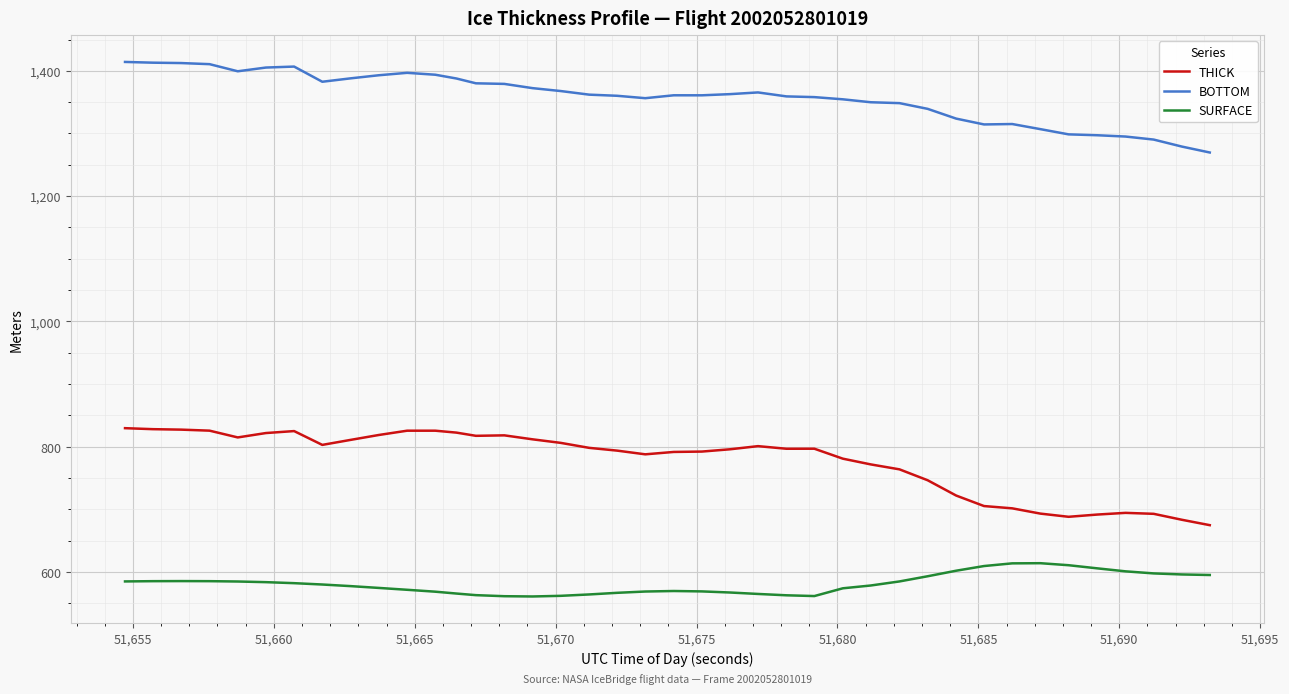

What is the greatest value displayed?

1414.2